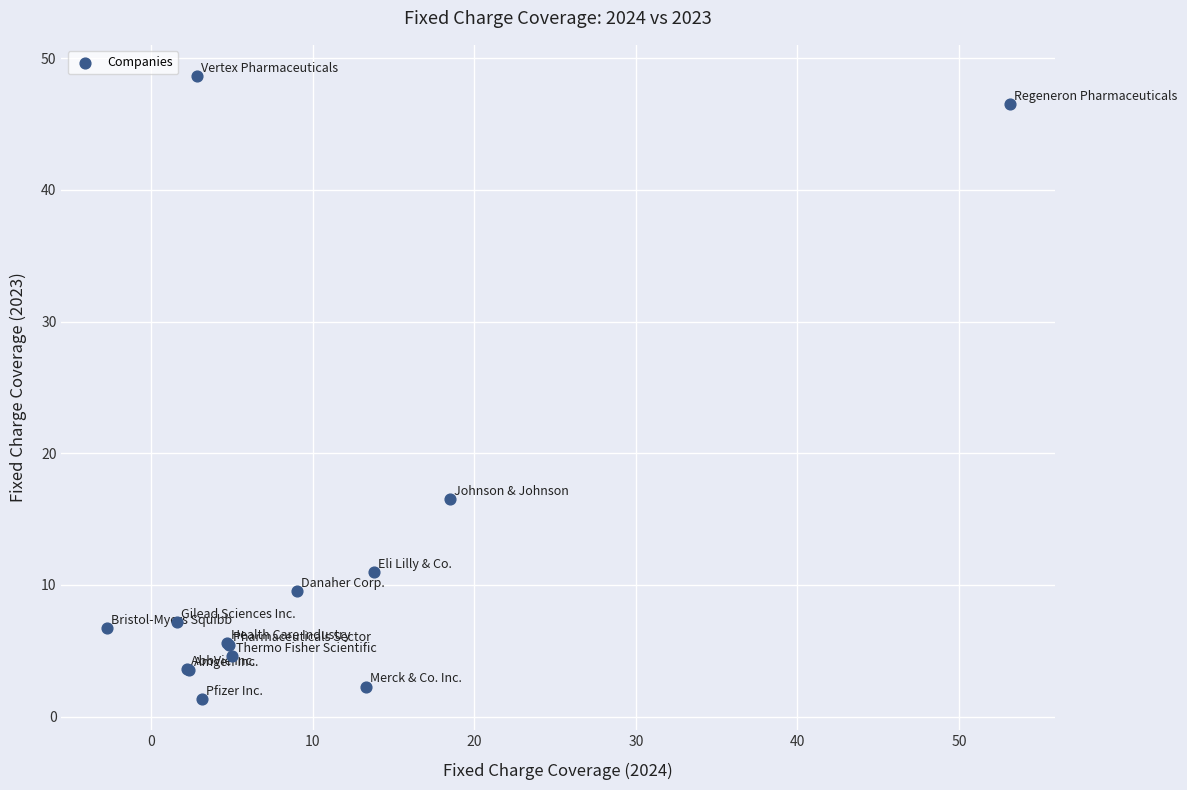

What Y value in the scatter plot is closest to 25?

16.5